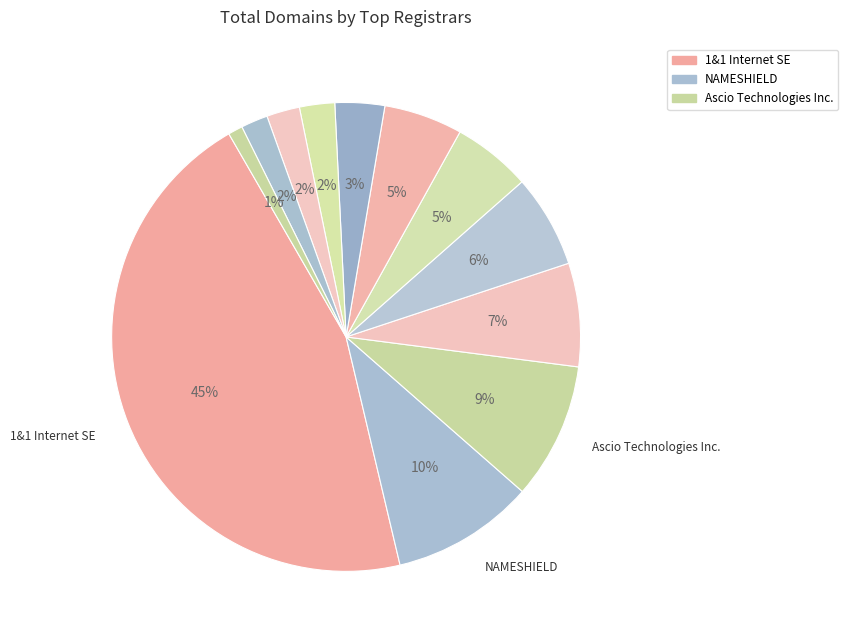

How many segments does this pie chart have?

12